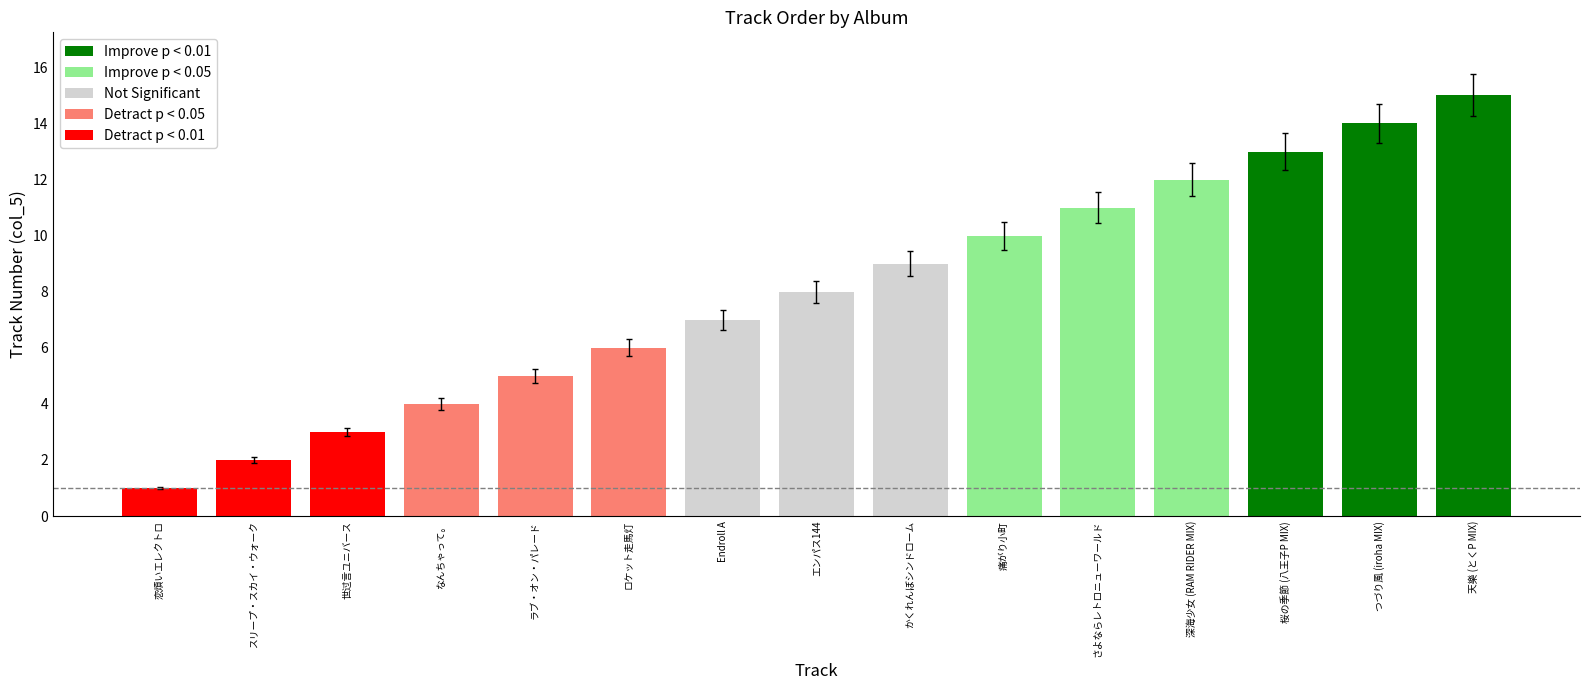

Is it true that the value at ゆうゆ is 1.3?

False